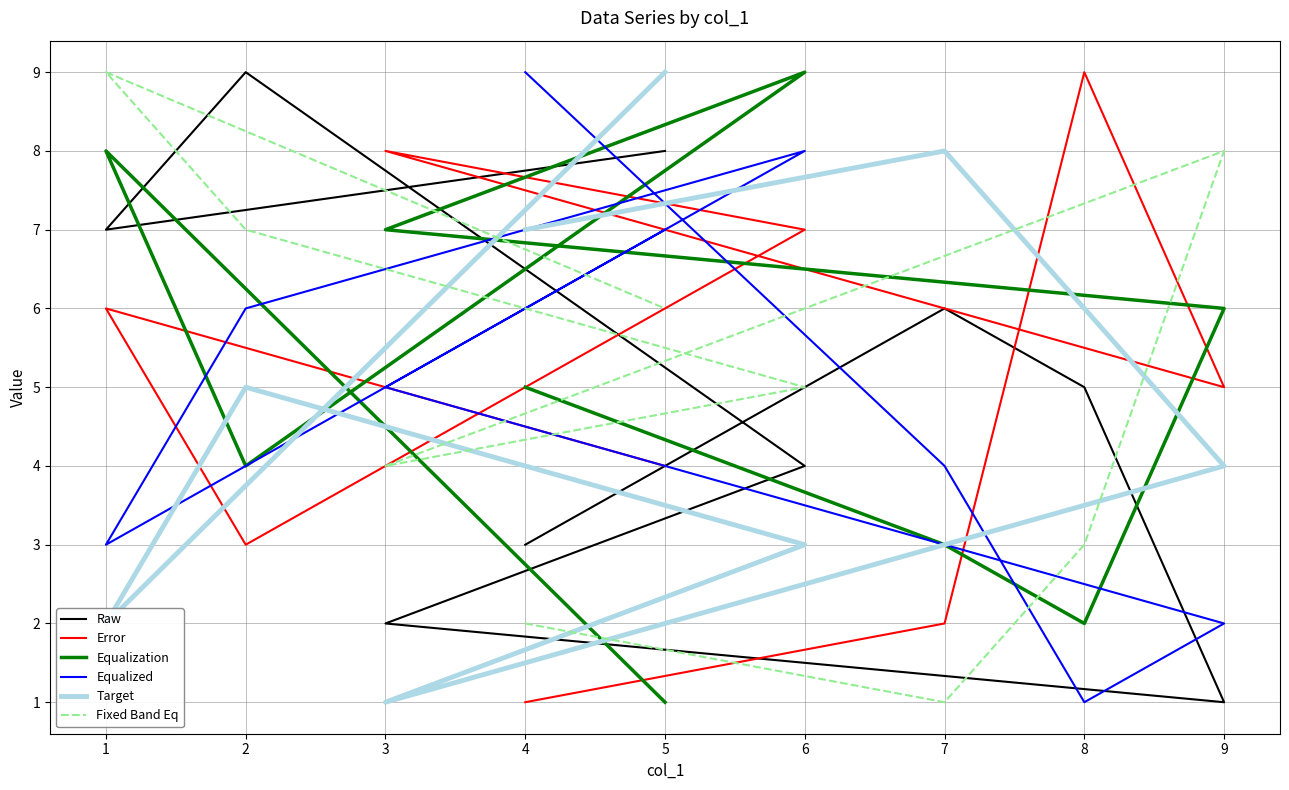

What is the average value of the Equalized series?

5